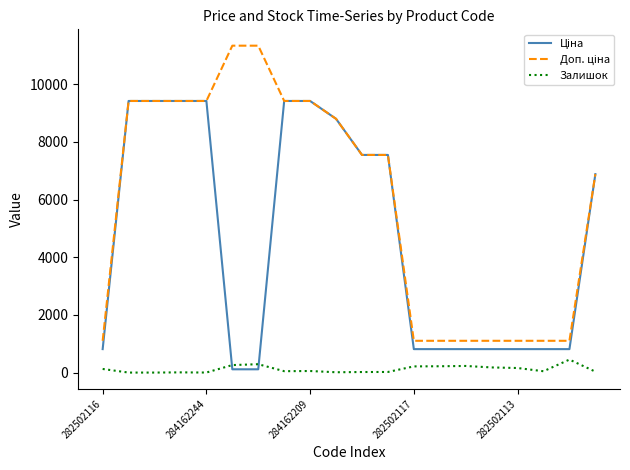

What is the value of the Залишок point at the 19th from the left?

450.0